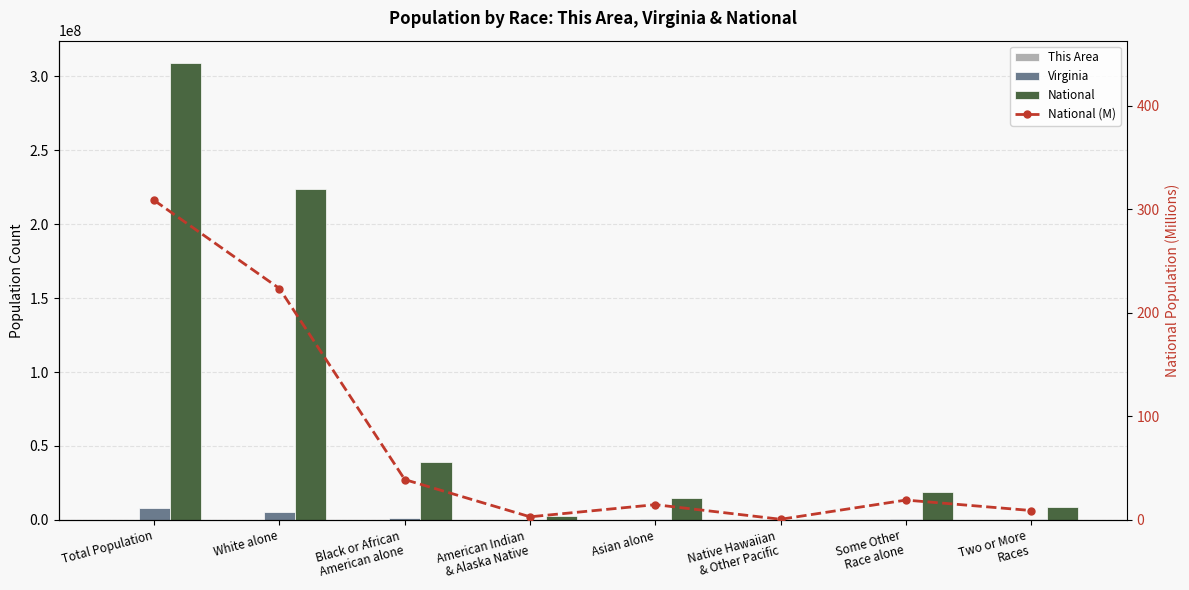

What is the value of the National (M) bar at the 1st from the left?

308.7